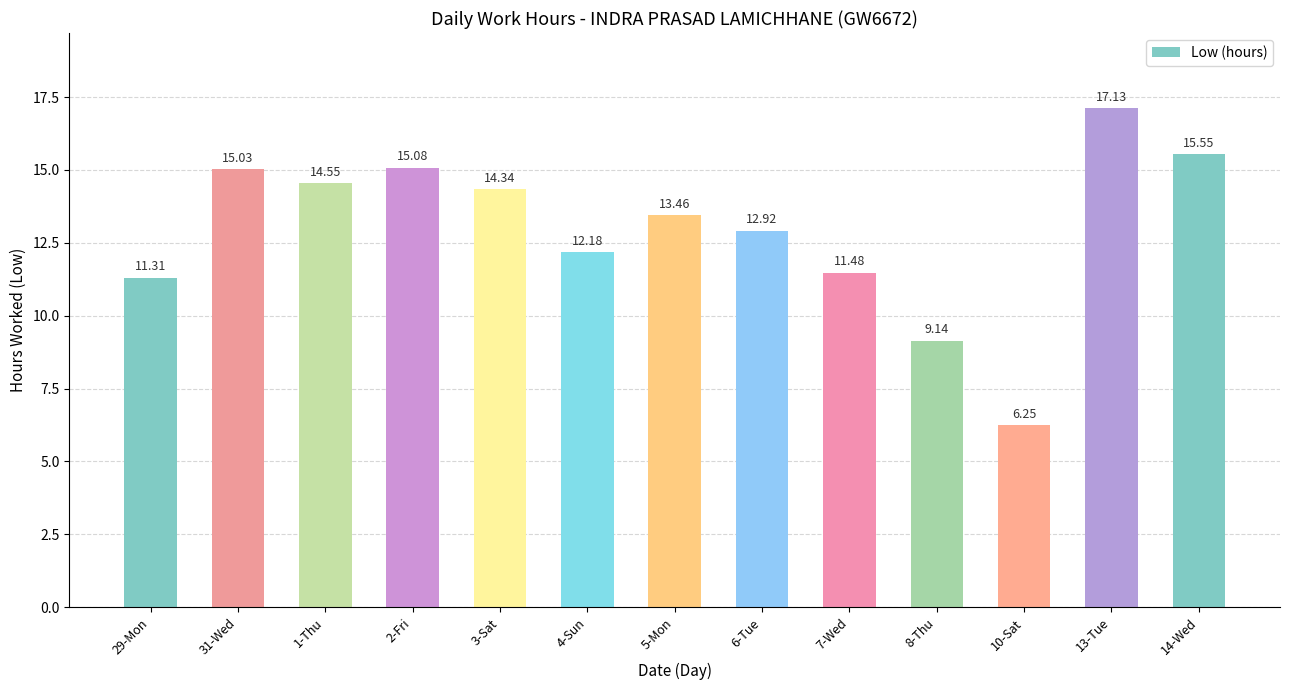

Between 1-Thu and 2-Fri, which is larger?

2-Fri